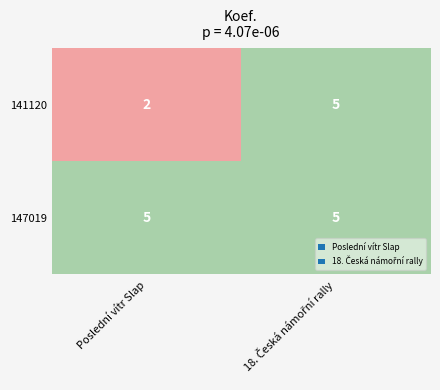

Reading left to right, list all the values displayed in this chart.

141120: 2	5
147019: 5	5